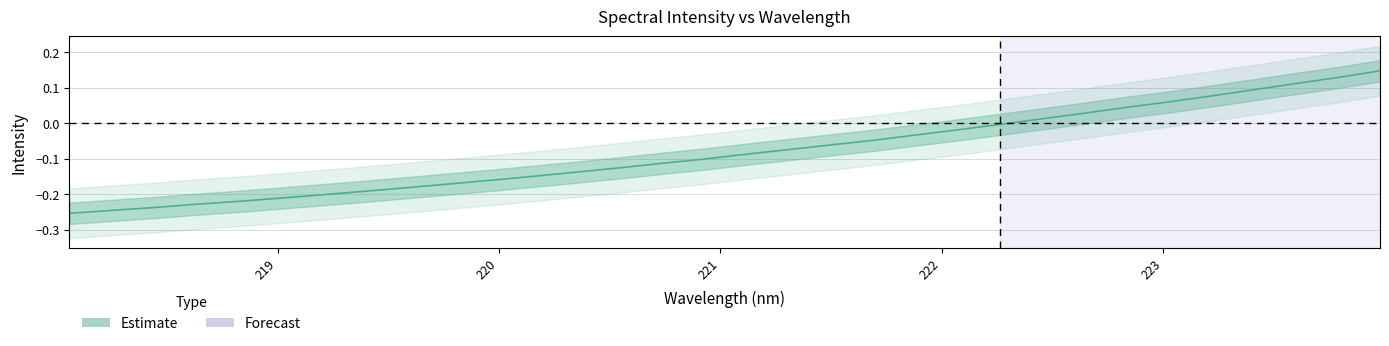

How many distinct data groups are displayed?

1